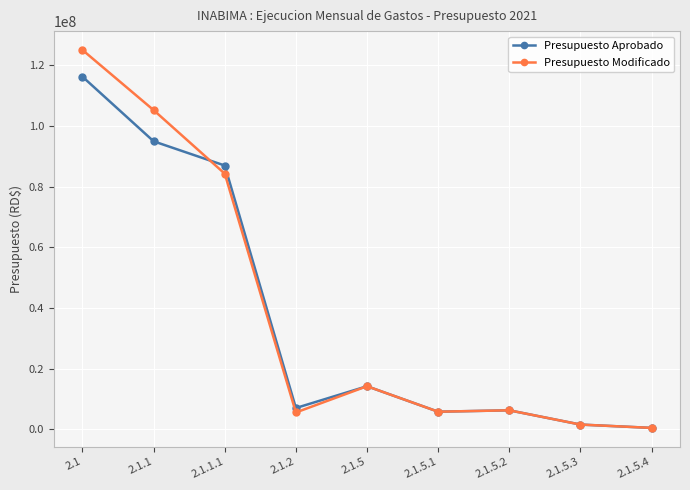

What is the sum of all Presupuesto Aprobado values?

333820000.0